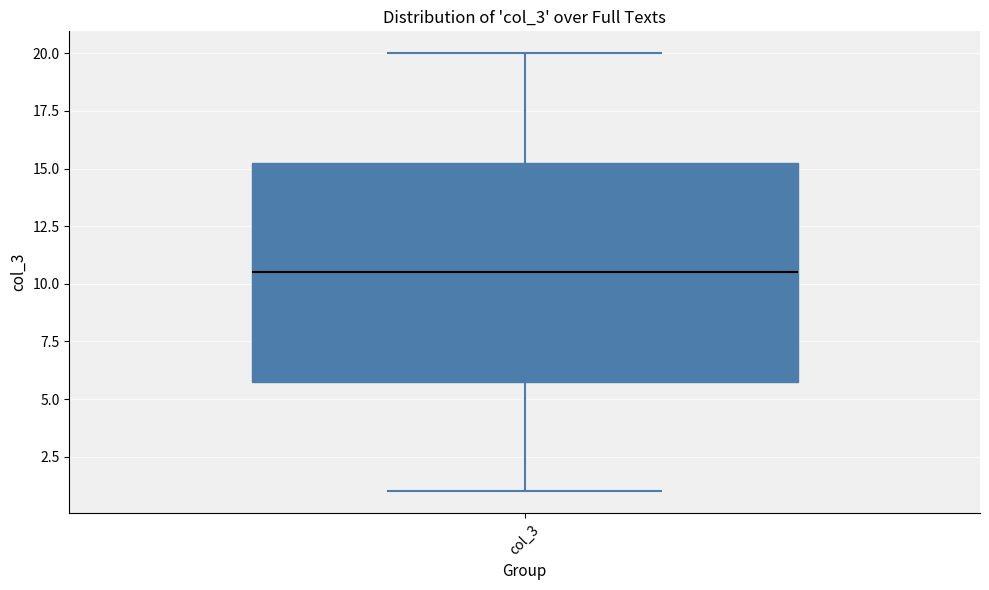

Transcribe this box plot: give where the median line is, the range the box spans, and where the two whiskers end, as read against the y-axis. The values are not printed on the chart, so give them approximately, as read against the axis.

median 10.5, box 6.0 to 15.5, whiskers 1.0 to 20.0